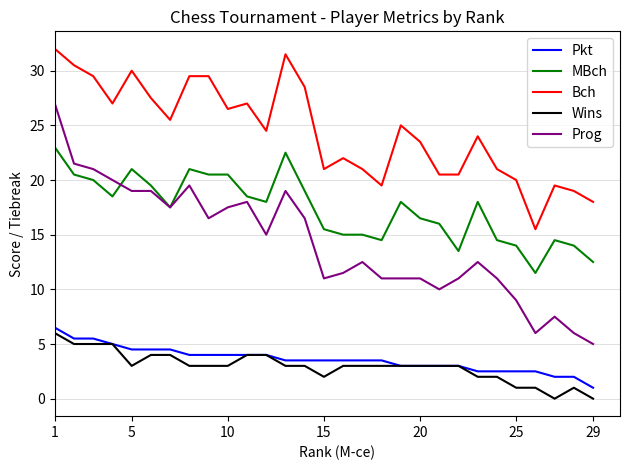

Which series has the widest spread of values?

Prog